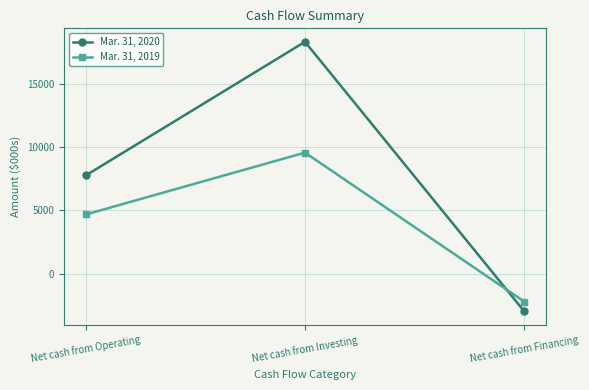

Is it true that Mar. 31, 2020 equals 7761 at Net cash from Operating?

True